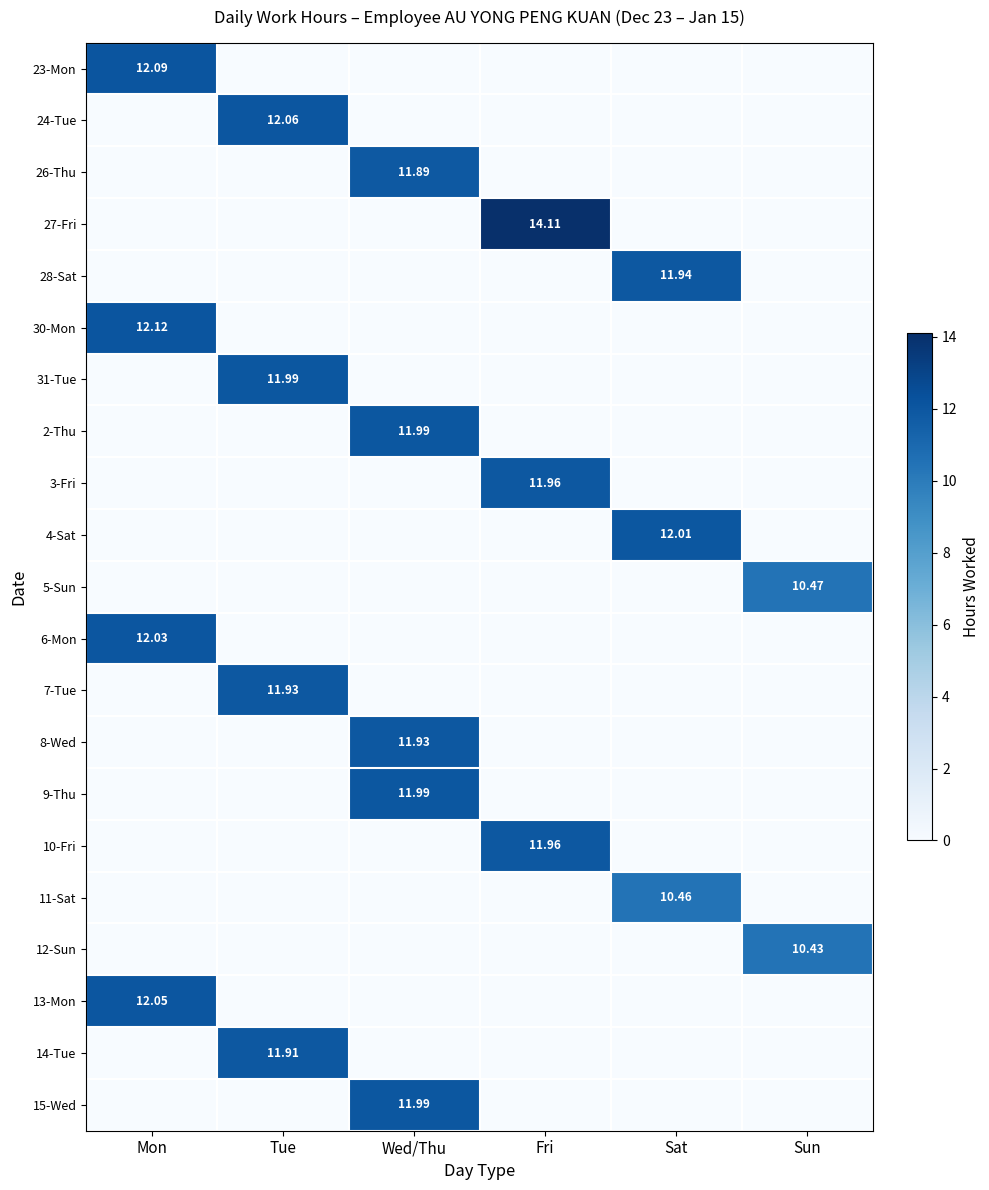

The 4-Sat series shows 12.0 at Sat. True or false?

True